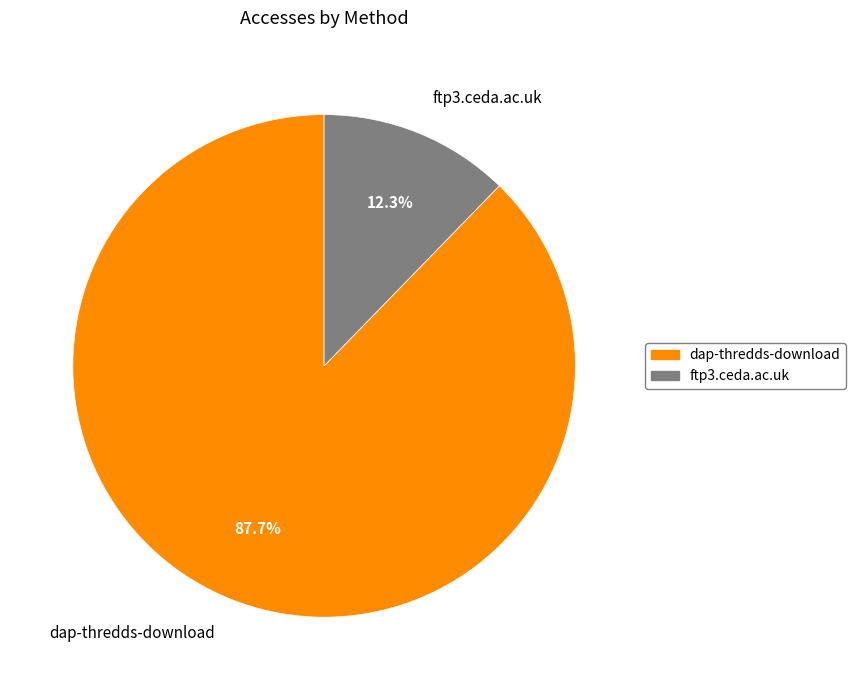

What is the ratio of the value at ftp3.ceda.ac.uk to the value at dap-thredds-download?

0.1